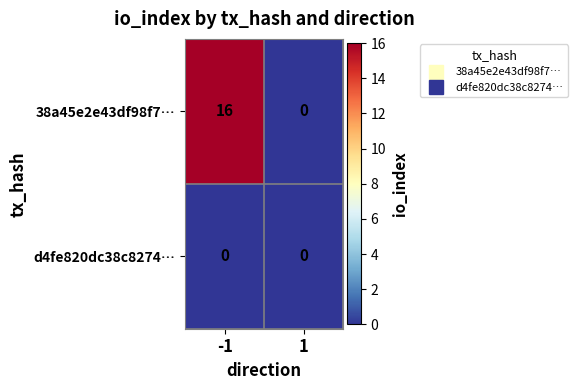

What is the total value across all series at -1?

16